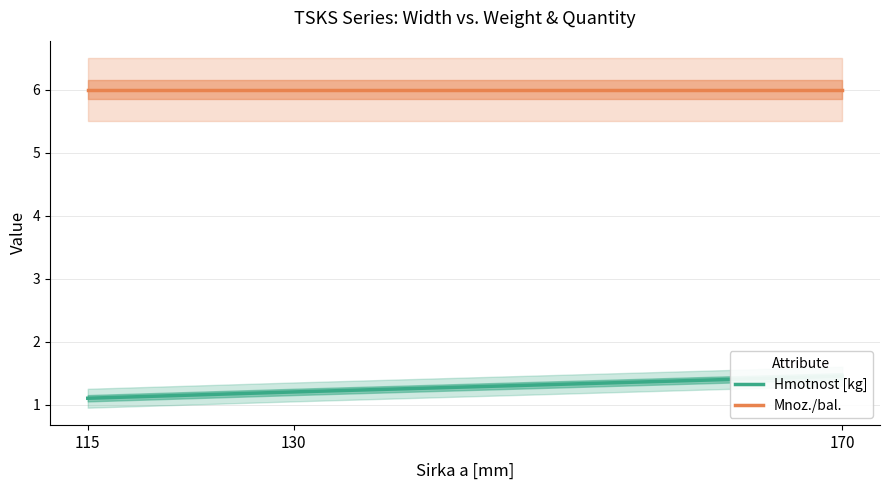

Which series has the largest total across all categories?

Mnoz./bal.